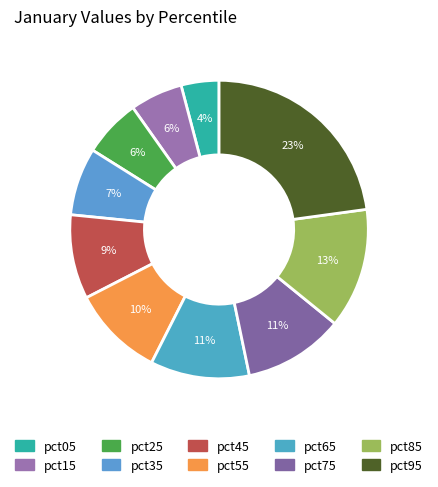

To the nearest percent, what is the combined percentage of pct05 and pct95?

27%